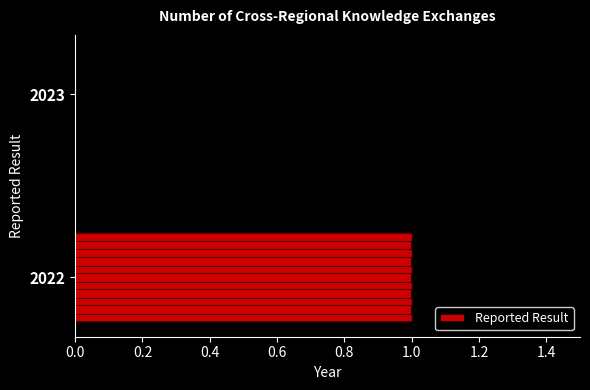

What is the sum of the values at 2023 and 2022?

1